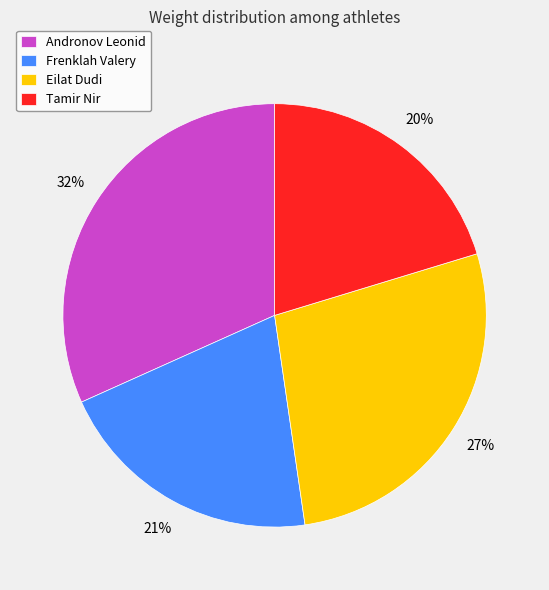

Which has a higher value, Andronov Leonid or Eilat Dudi?

Andronov Leonid